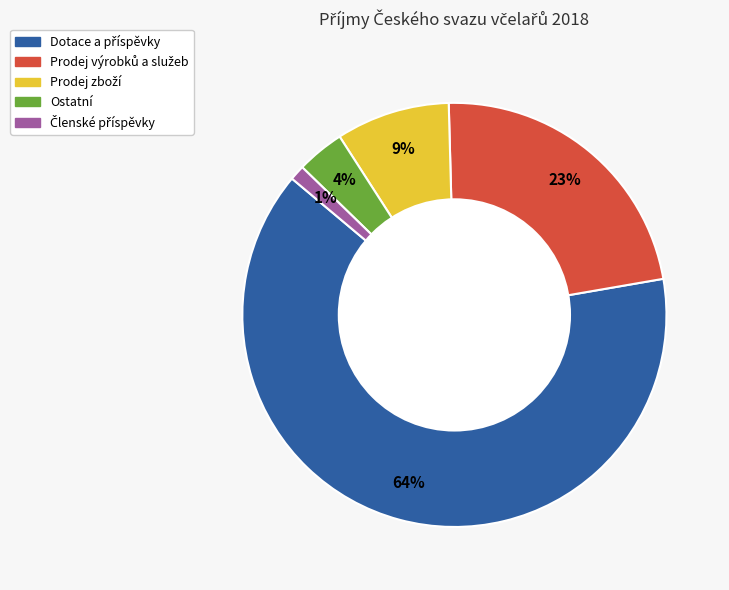

To the nearest percent, what percentage of the pie is Ostatní?

4%